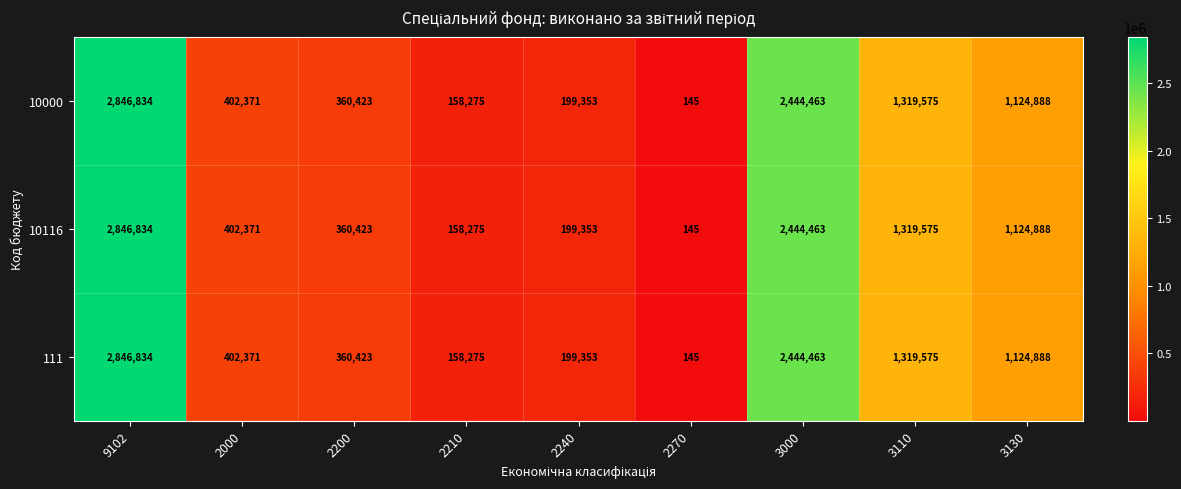

True or false: 10116 has a value of 2846834 at 9102.

True